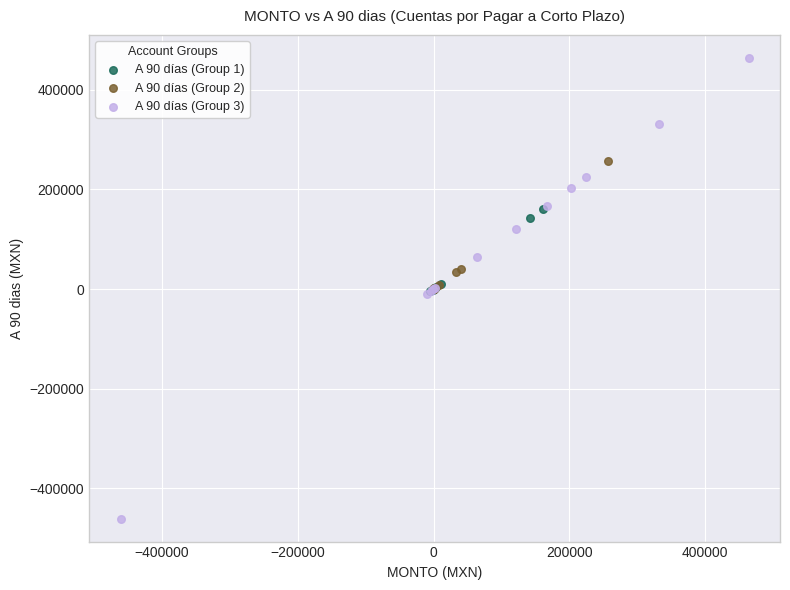

Which series contains the highest Y value?

A 90 días (Group 3)